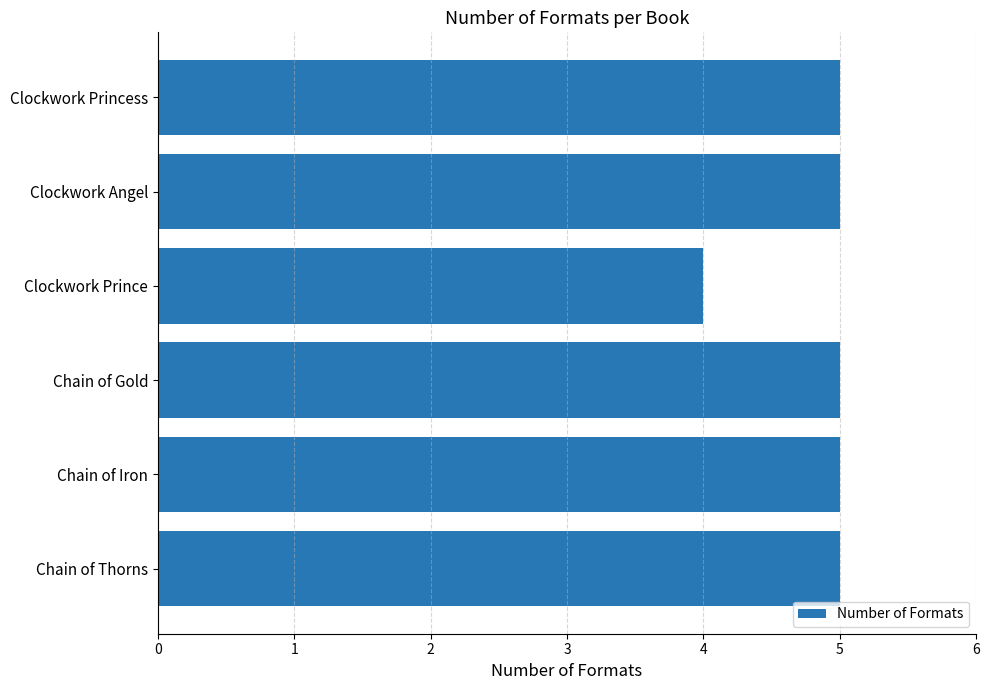

What value does the data have at Chain of Gold?

5